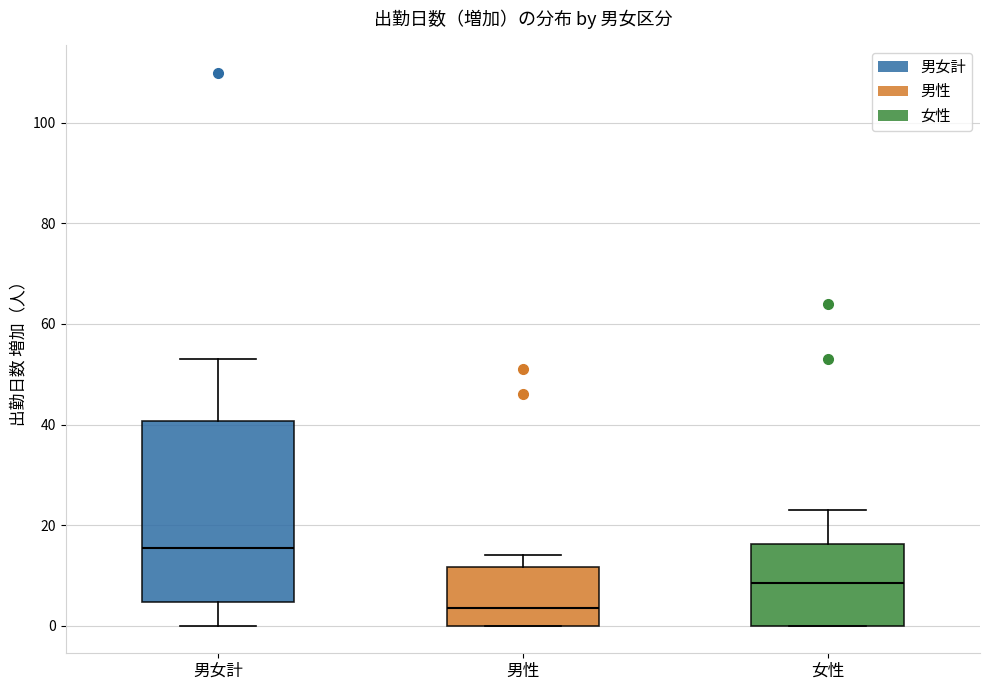

Comparing the boxes themselves (not the whiskers), which one is the tallest?

男女計